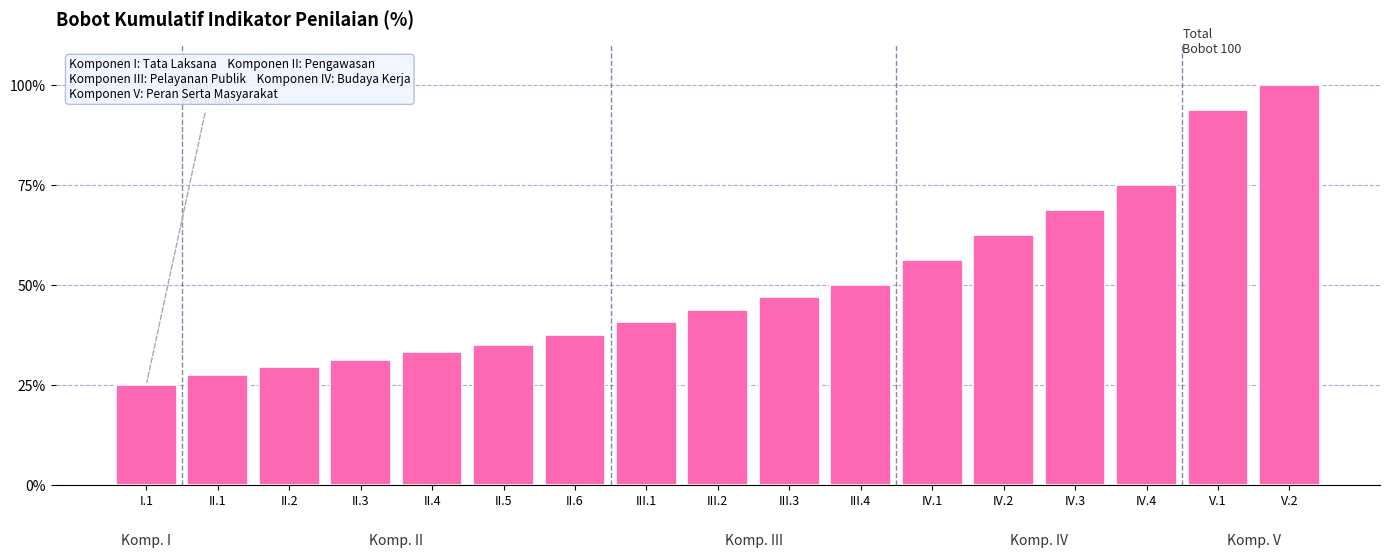

Does the chart contain any negative values?

No